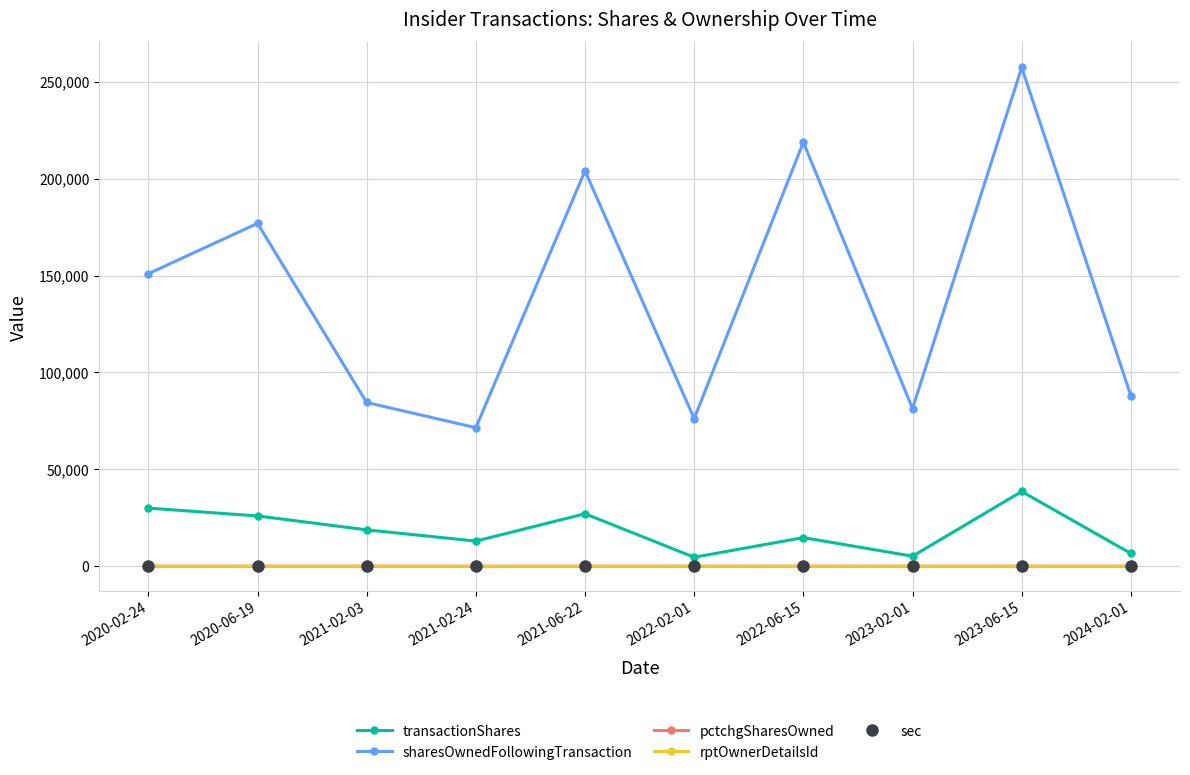

What is the difference between the sec values at 2021-02-24 and 2023-06-15?

6